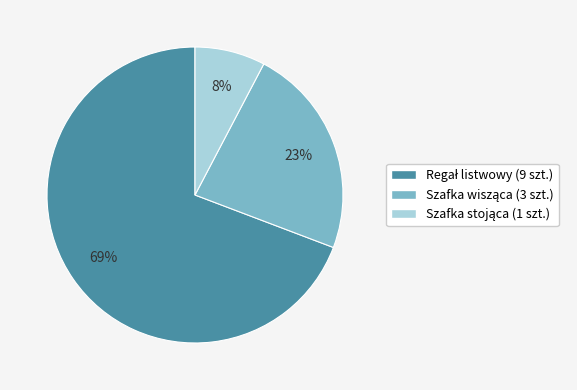

To the nearest percent, what is the average slice percentage?

33%